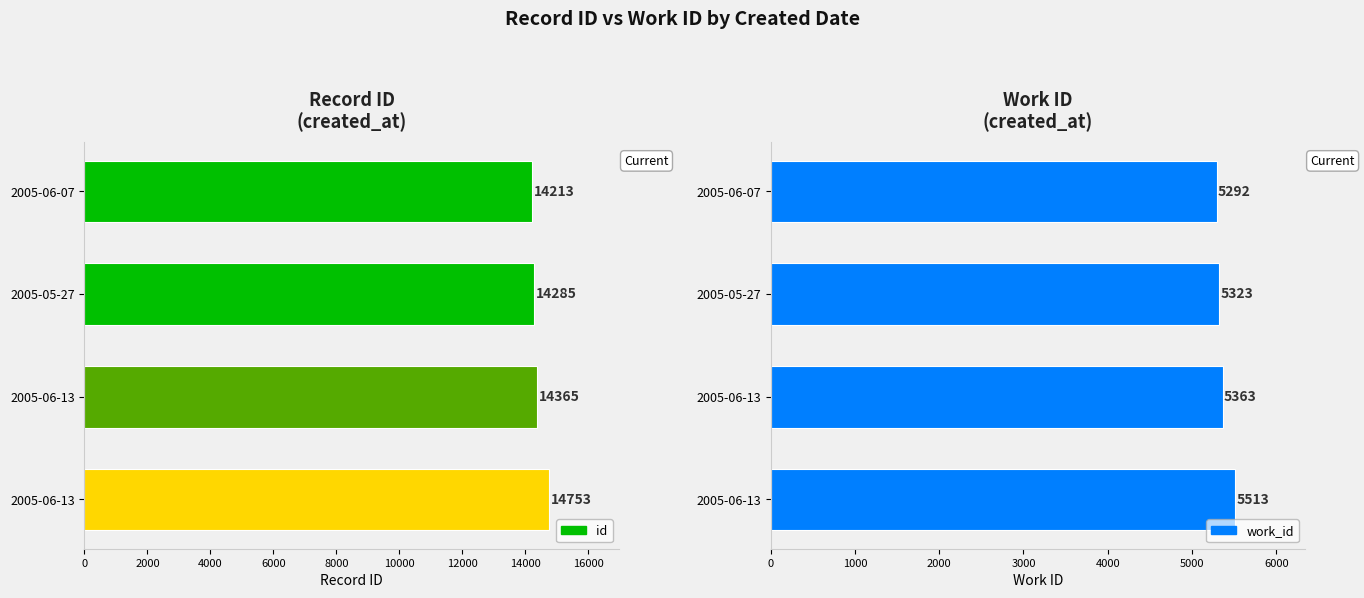

At 2005-06-13, list the series in order from largest to smallest.

id, work_id